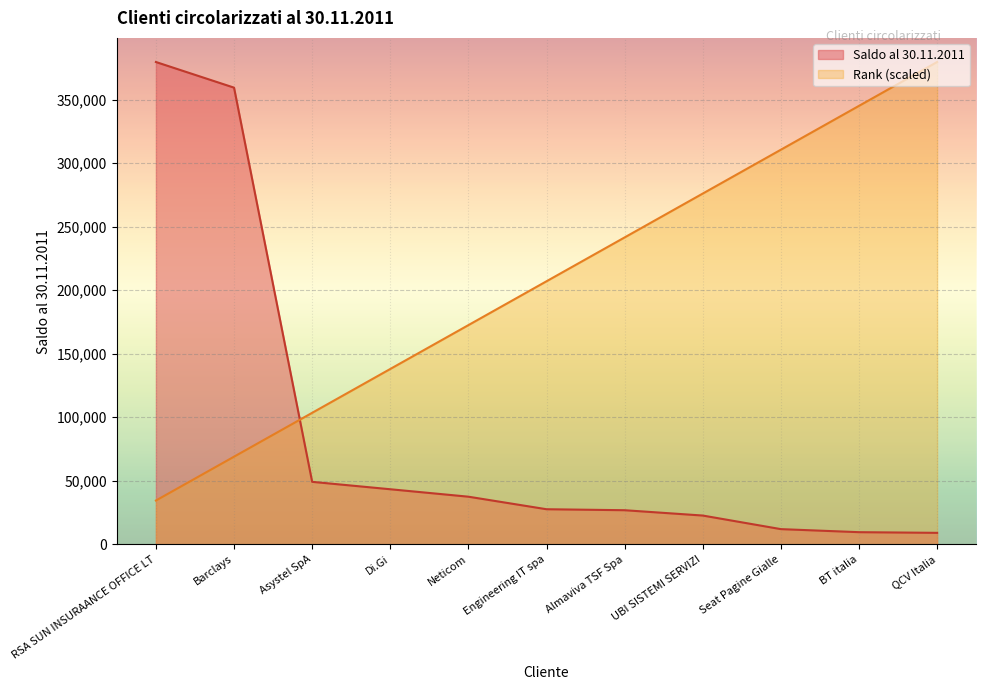

Reading left to right, list all the values displayed in this chart.

Saldo al 30.11.2011: 379545.2	359370.0	49210.3	43378.0	37521.0	27654.8	26880.0	22687.5	12000.0	9600.0	9075.0
Rank: 34504.1	69008.2	103512.3	138016.4	172520.6	207024.7	241528.8	276032.9	310537.0	345041.1	379545.2